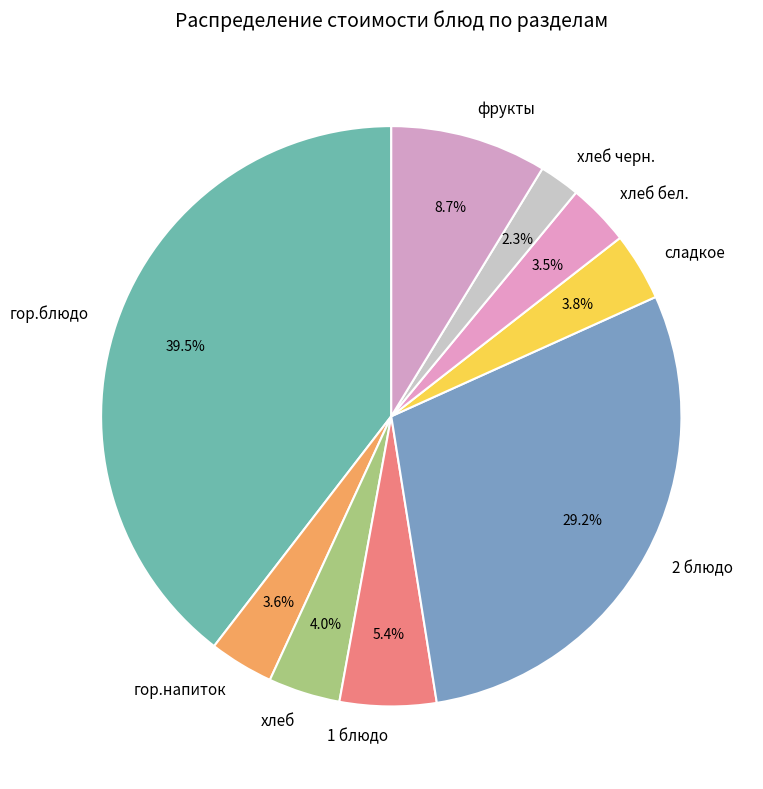

To the nearest percent, what portion does фрукты represent?

9%